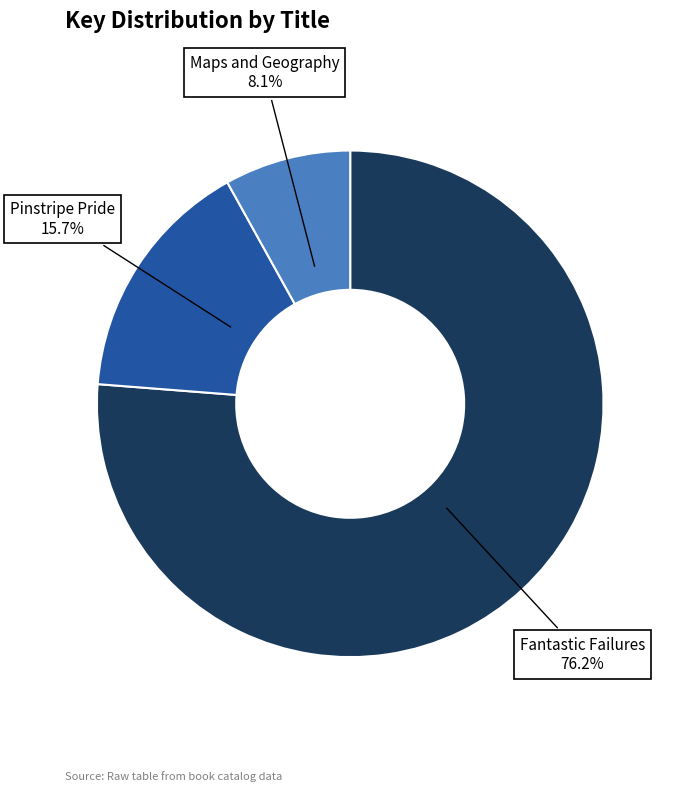

Does Fantastic Failures represent more than half of the total?

Yes